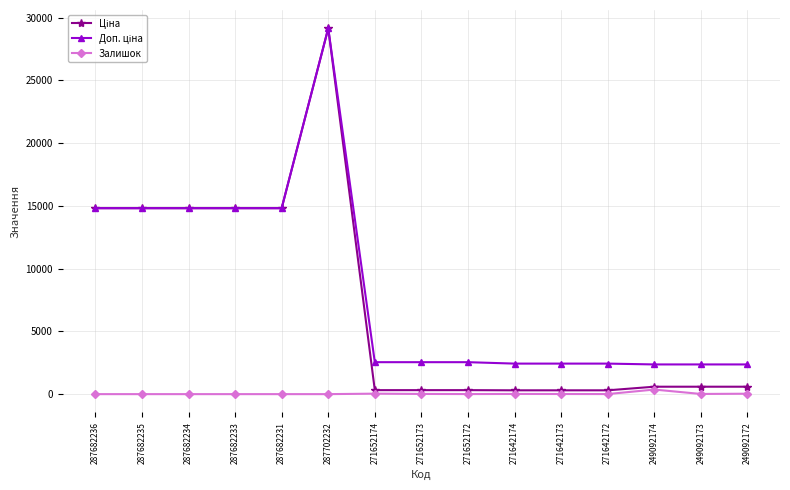

What is the total value across all series at 287682236?

29635.2